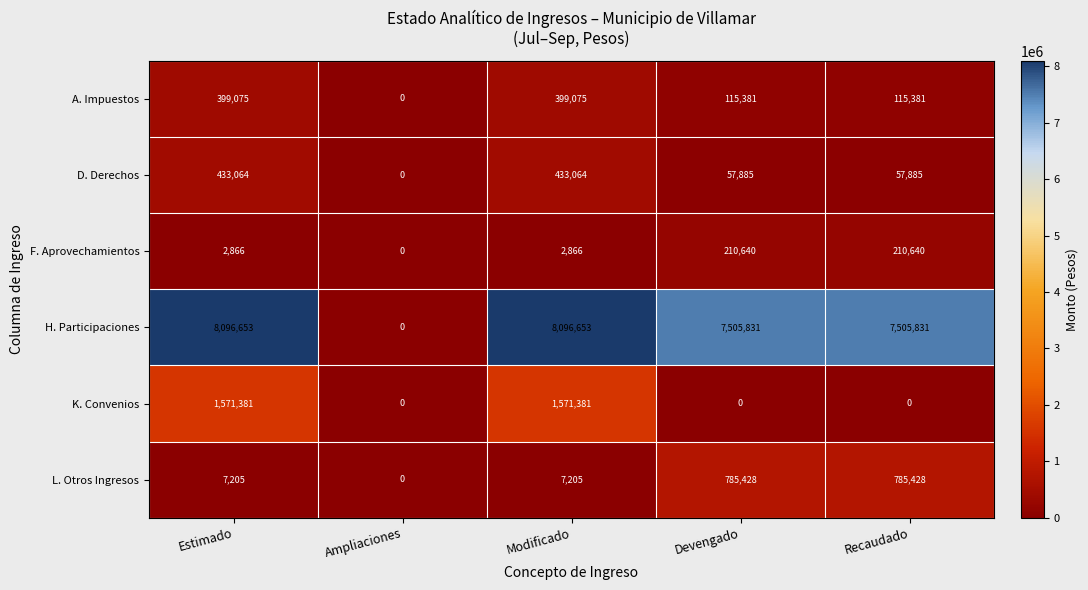

The A. Impuestos series shows 170205 at Ampliaciones. True or false?

False